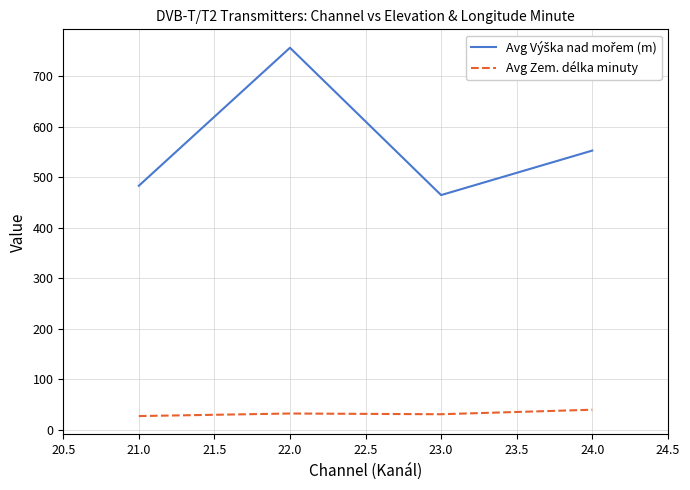

Is it true that Avg Zem. délka minuty equals 32.5 at 22.0?

True